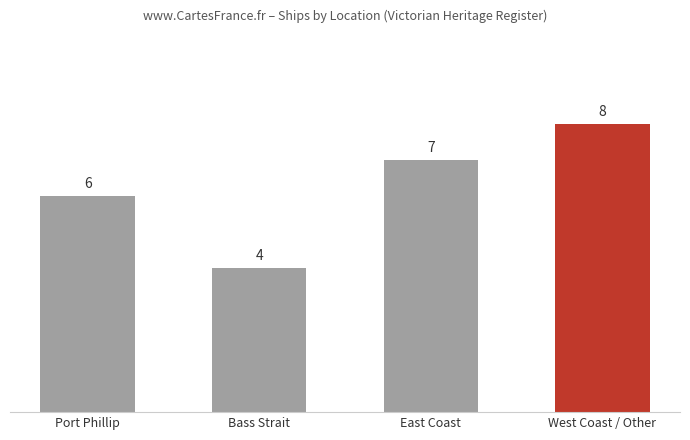

What is the label of the 4th bar from the left?

West Coast / Other